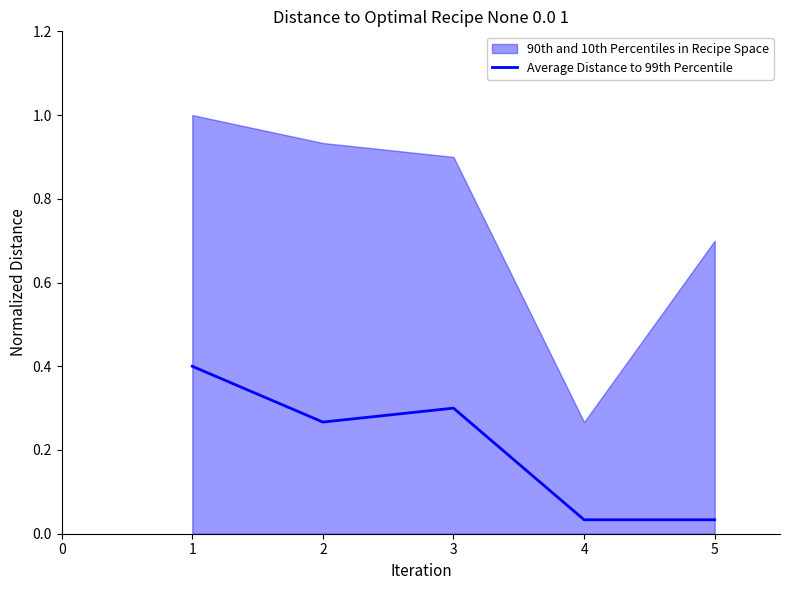

What is the value of the 1st point from the left?

0.4